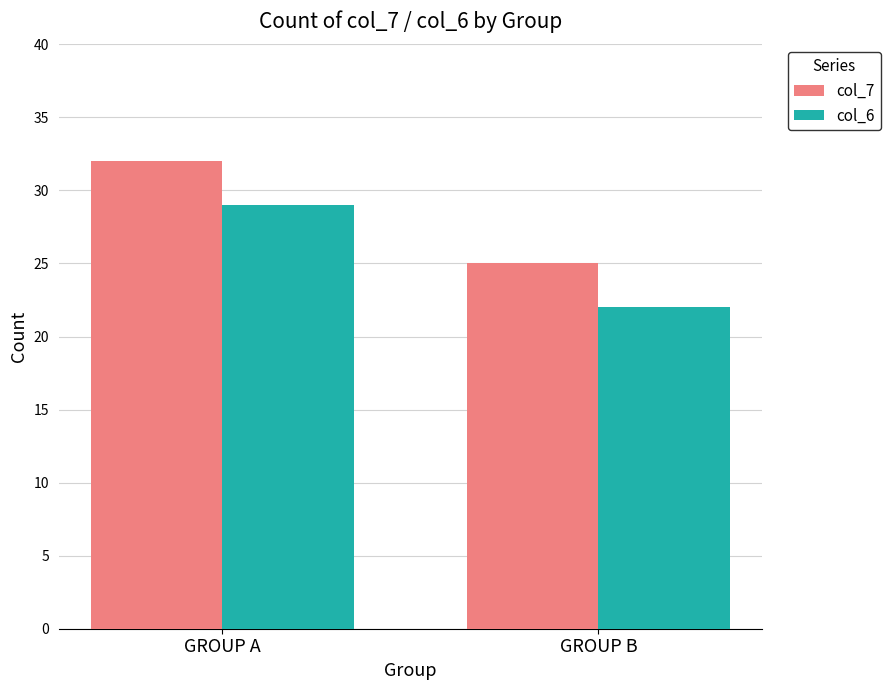

How many bars are there in total?

4